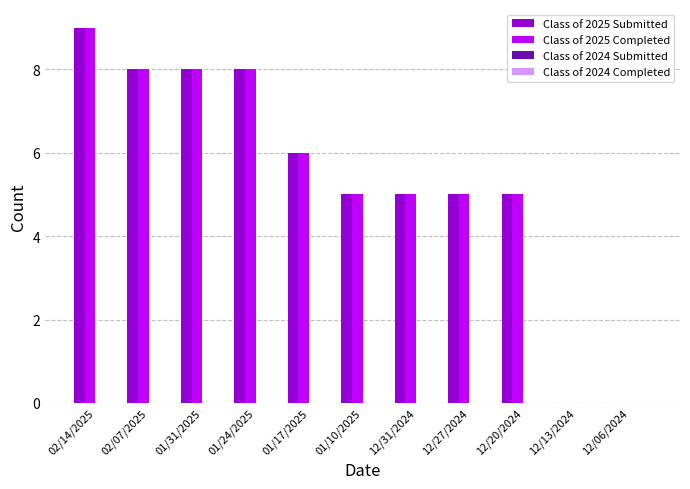

Count the number of categories in the chart.

11